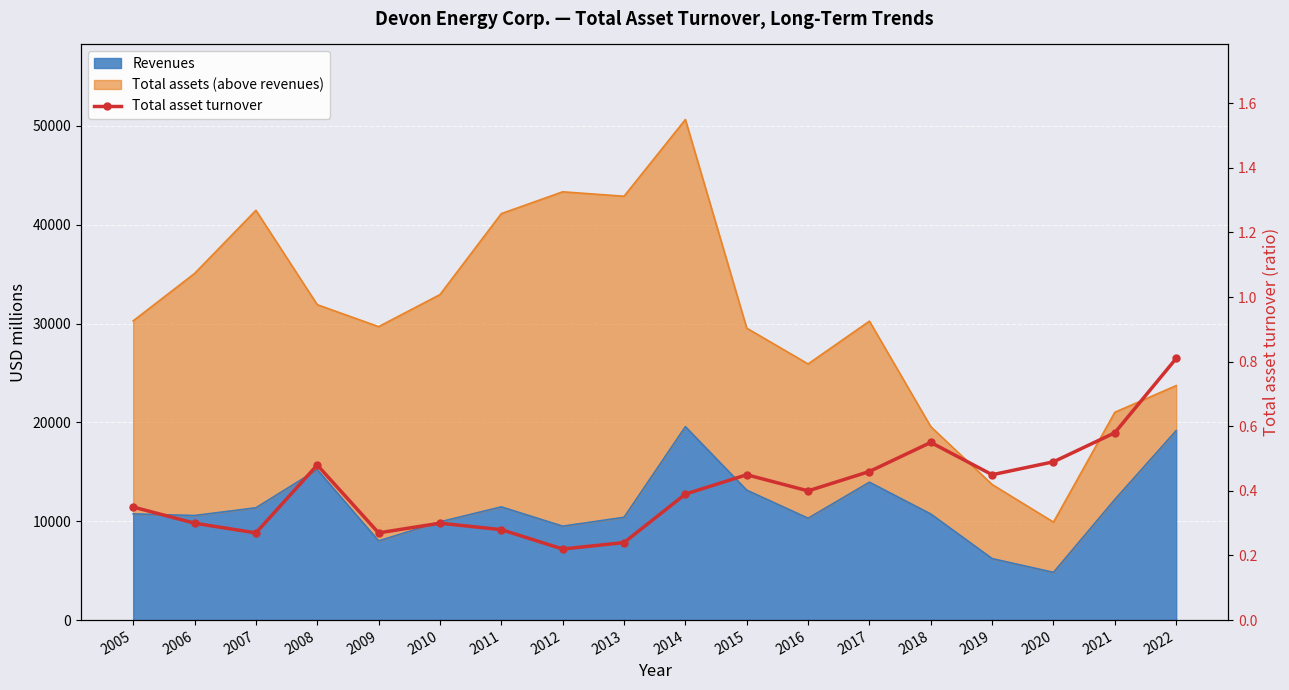

How many lines are shown in the chart?

1